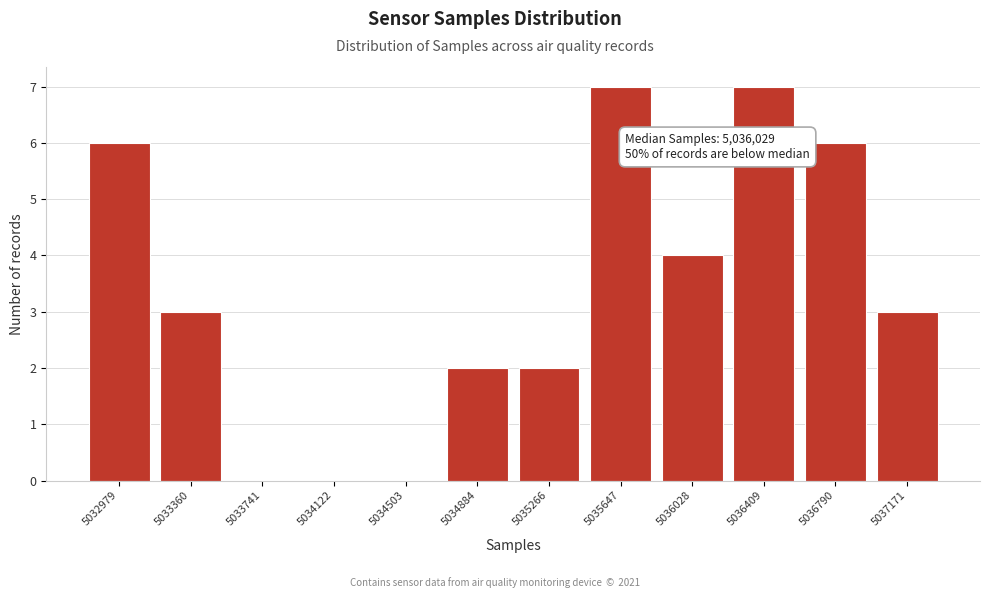

Reading left to right, list all the values displayed in this chart.

5032979=6	5033360=3	5033741=0	5034122=0	5034503=0	5034884=2	5035266=2	5035647=7	5036028=4	5036409=7	5036790=6	5037171=3